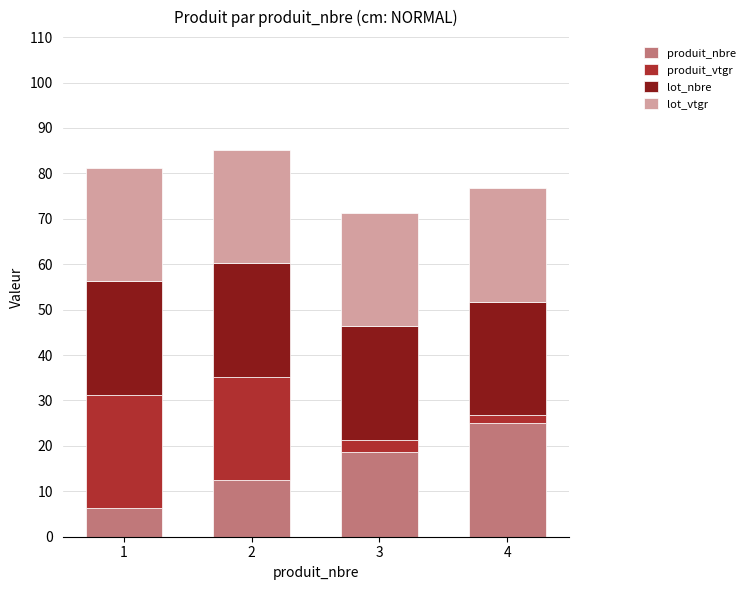

What is the highest value of the produit_nbre series?

25.0